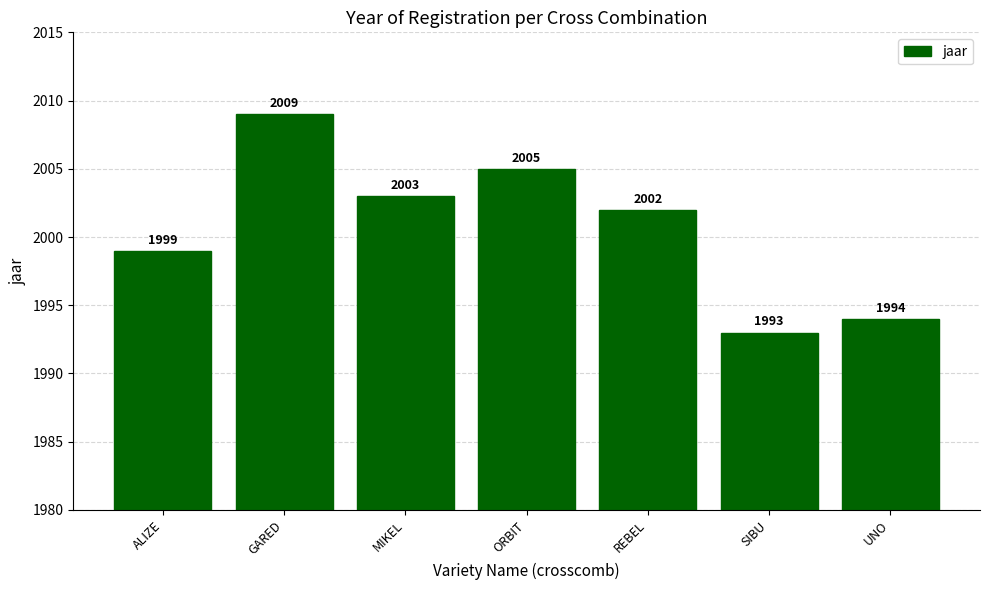

What is the maximum value shown in the chart?

2009